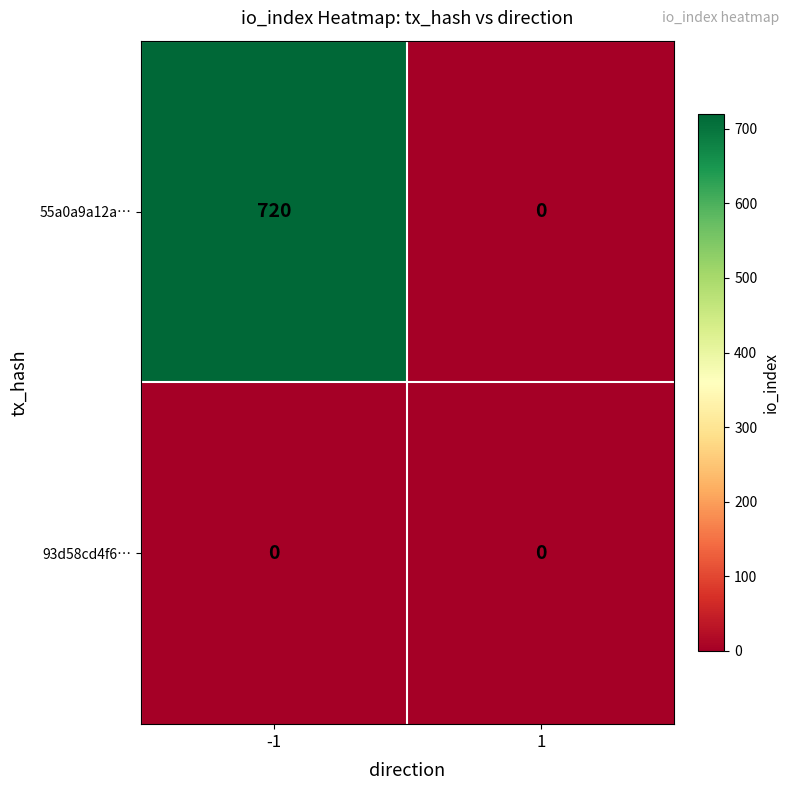

Which series has the widest spread of values?

55a0a9a12a…